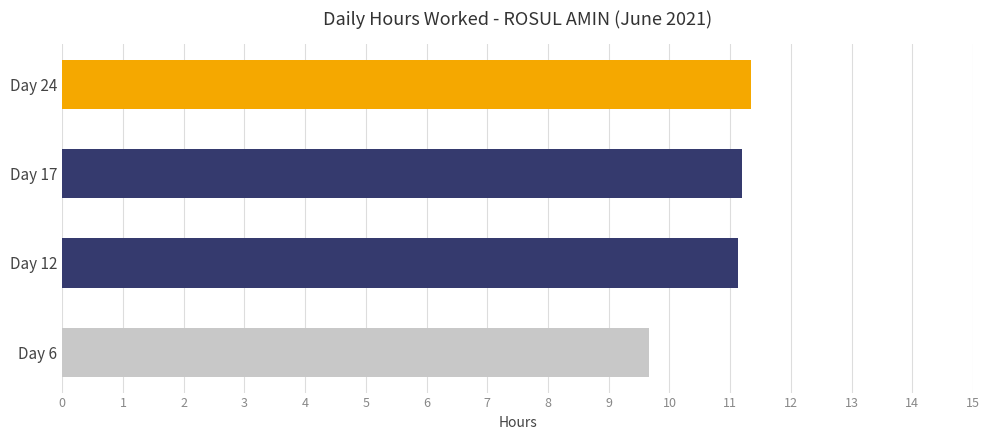

Where is the data nearest to the value 10?

Day 6